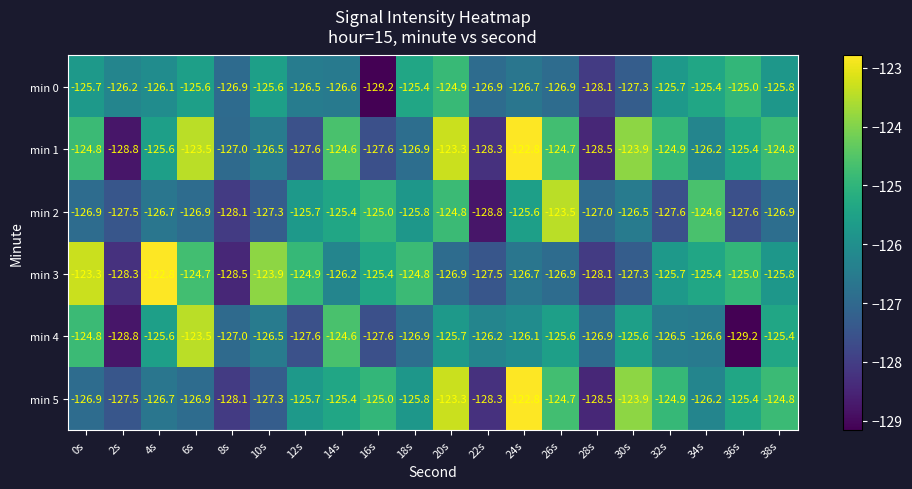

Which series has the largest range (max minus min)?

min 1